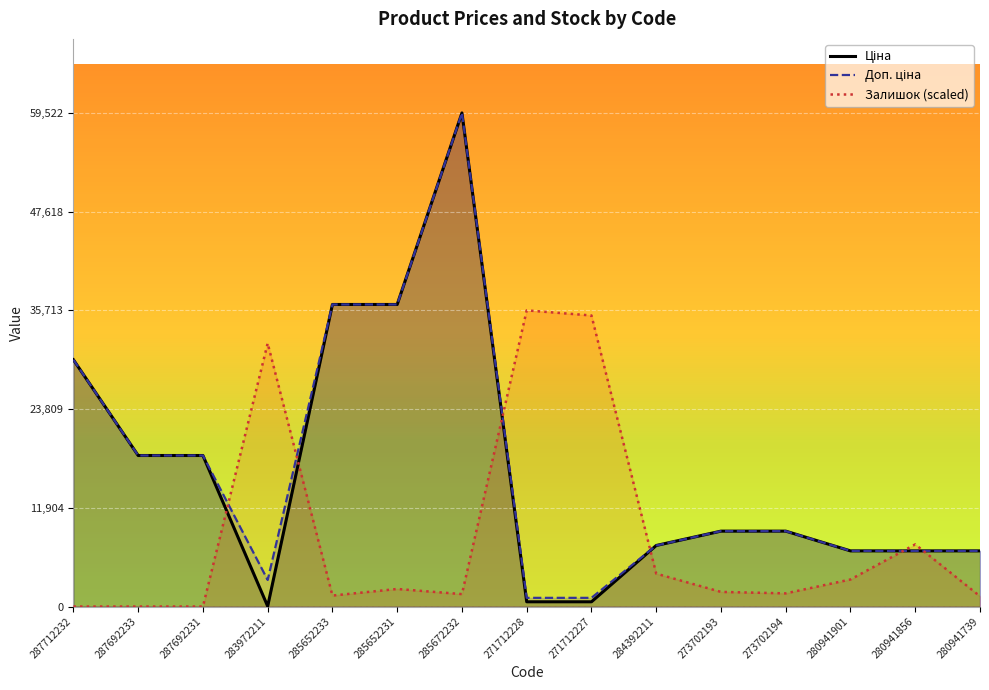

List the series in order of their peak value, lowest first.

Залишок (scaled), Ціна, Доп. ціна